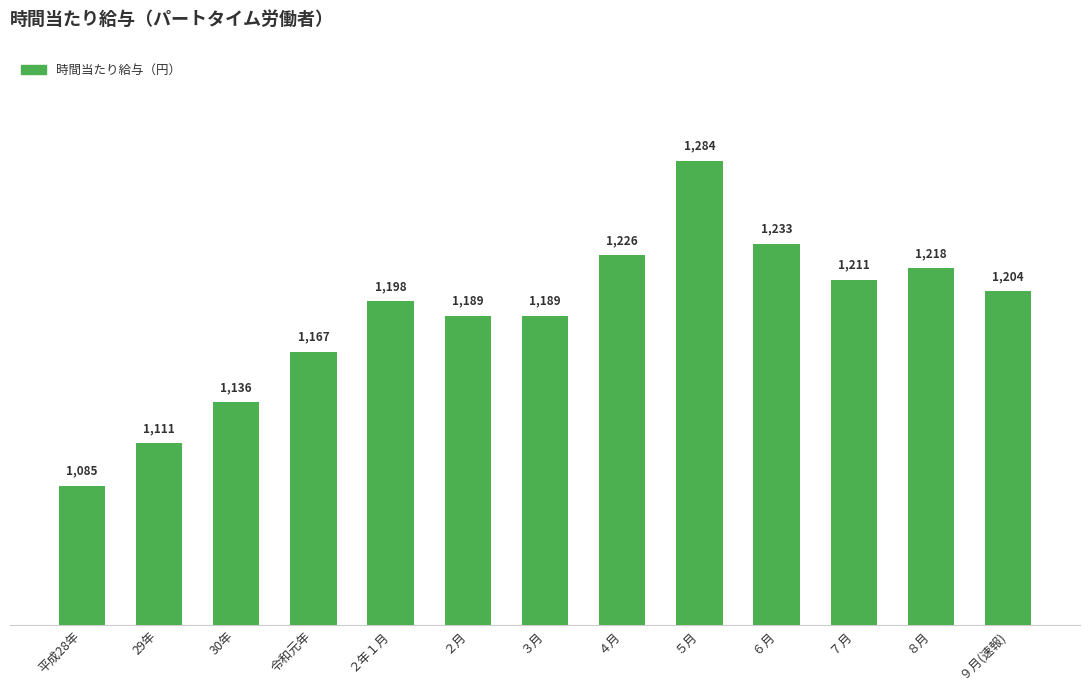

What is the approximate value at ８月?

1218